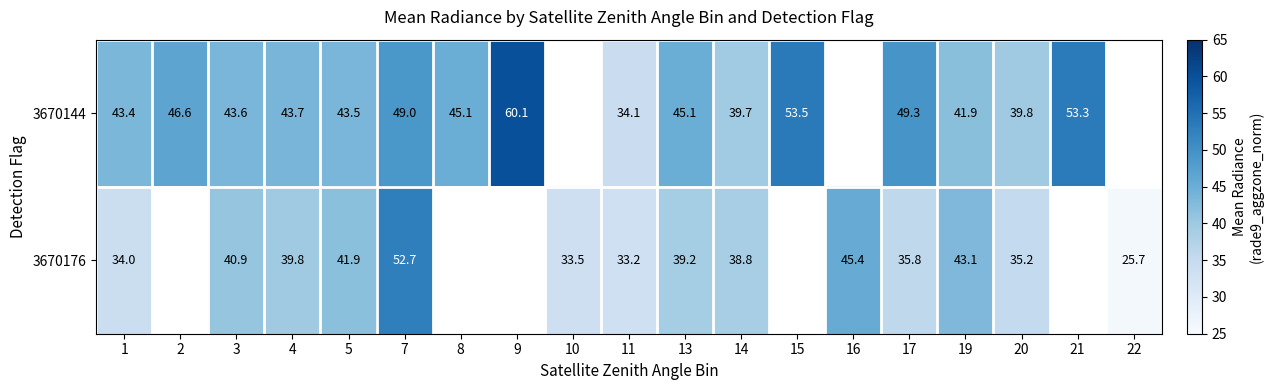

Which label corresponds to the smallest value in the chart?

22